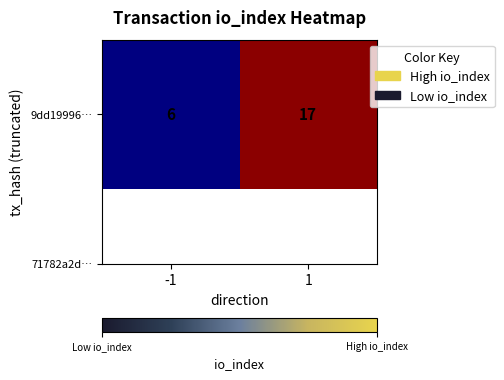

Approximately how many times larger is the value at -1 compared to 1?

0.4